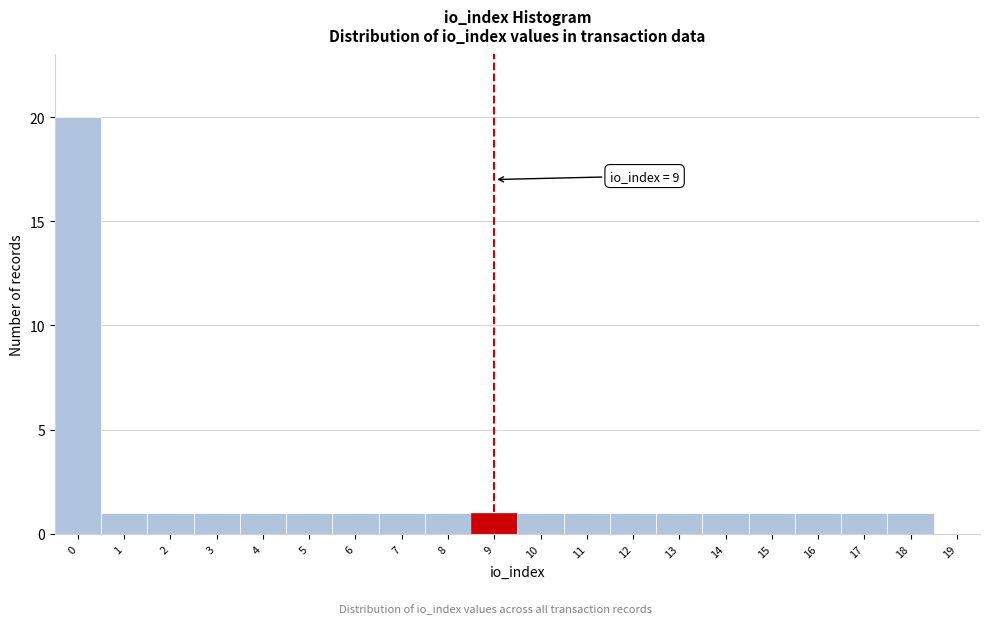

Reading left to right, what are all the values shown in this chart?

0=20	1=1	2=1	3=1	4=1	5=1	6=1	7=1	8=1	9=1	10=1	11=1	12=1	13=1	14=1	15=1	16=1	17=1	18=1	19=0